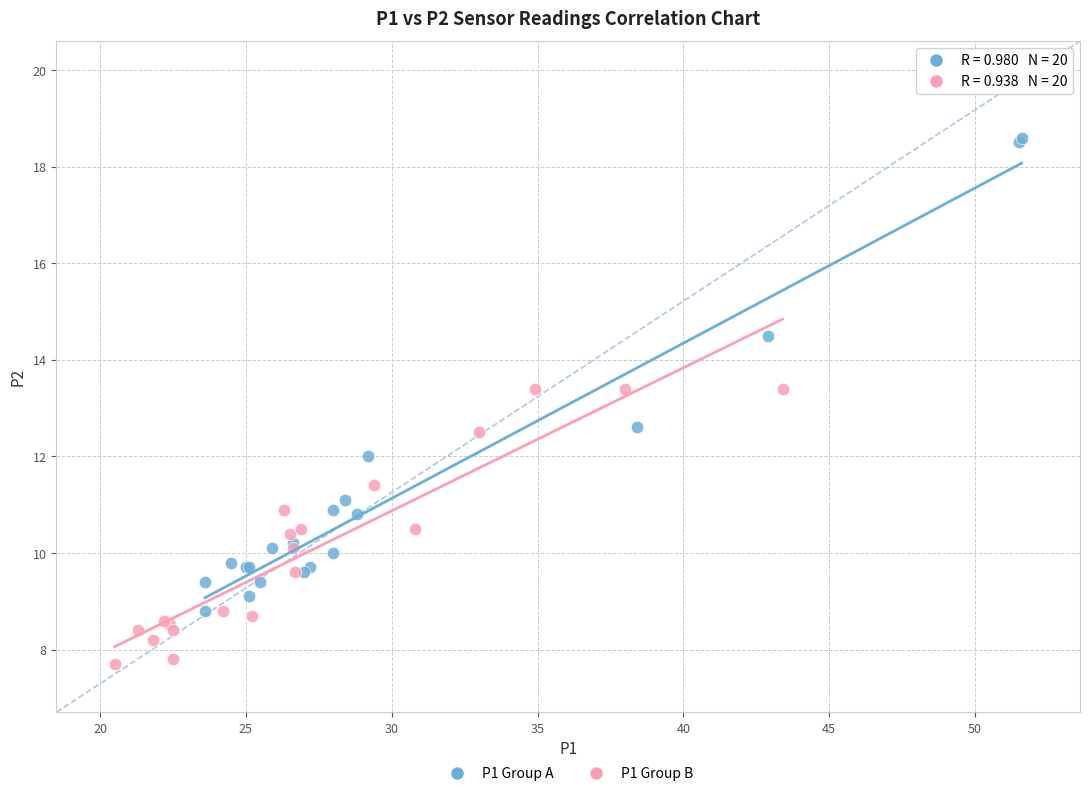

Which series contains the lowest Y value?

P1 Group B